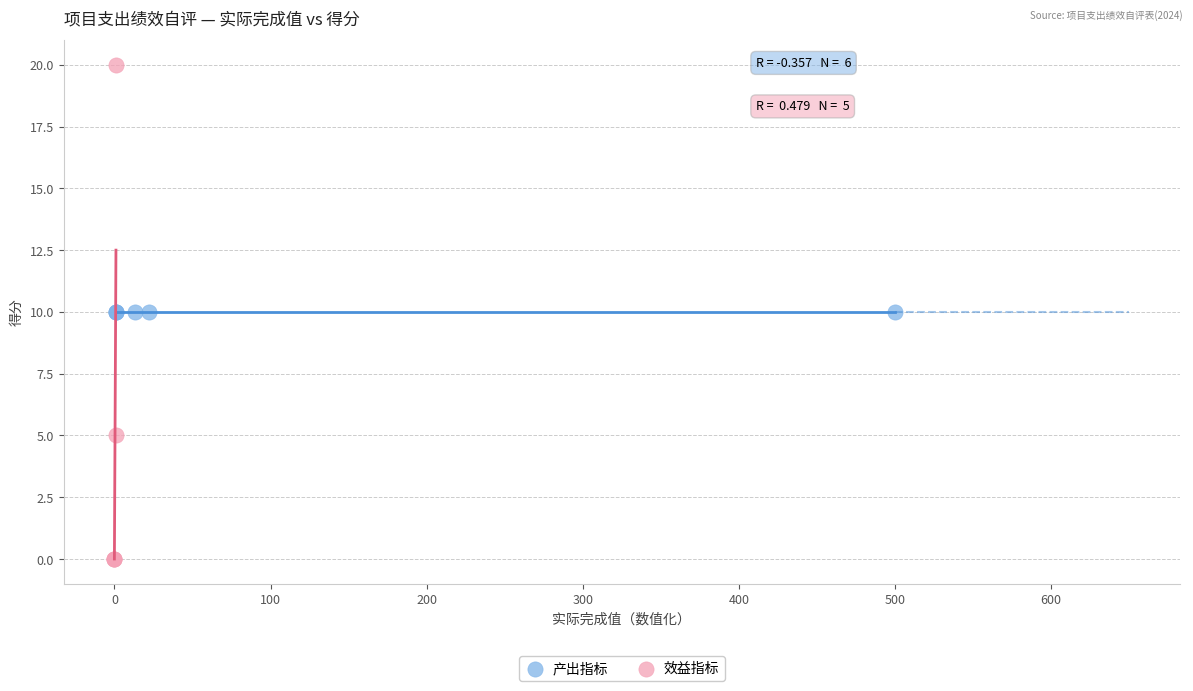

Which series contains the highest Y value?

效益指标